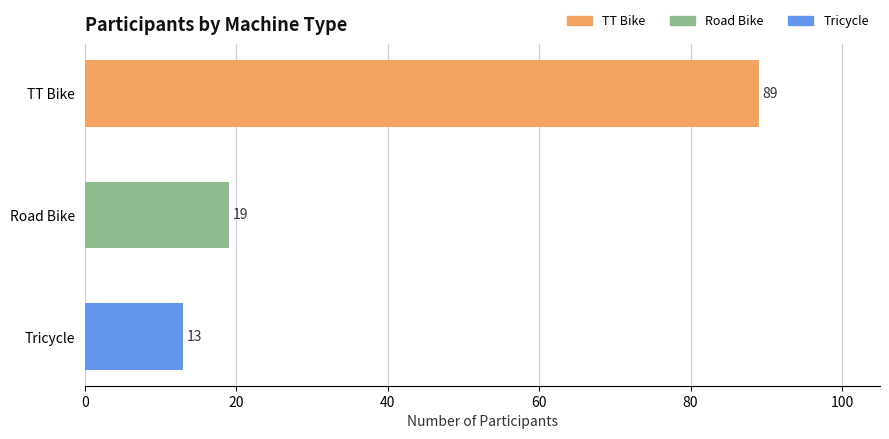

Which label corresponds to the largest value in the chart?

TT Bike